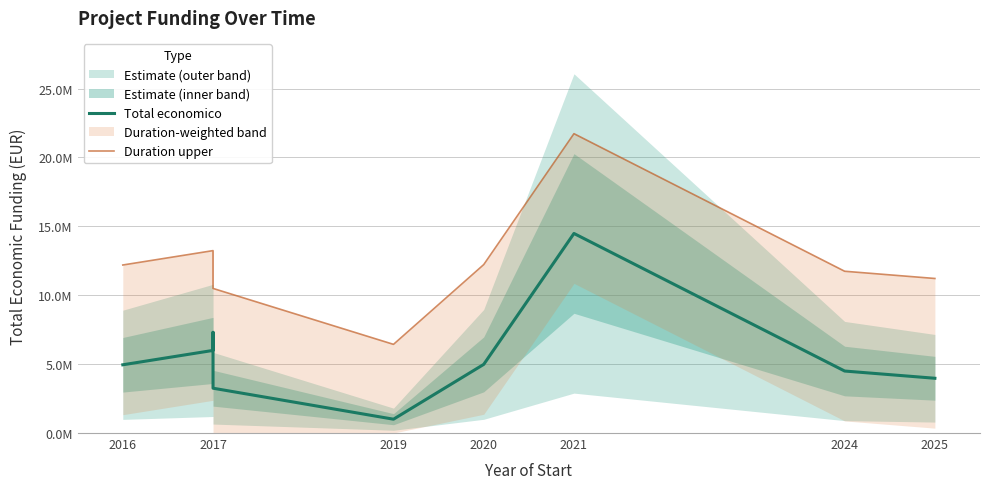

What is the sum of all Duration upper values?

112019002.8